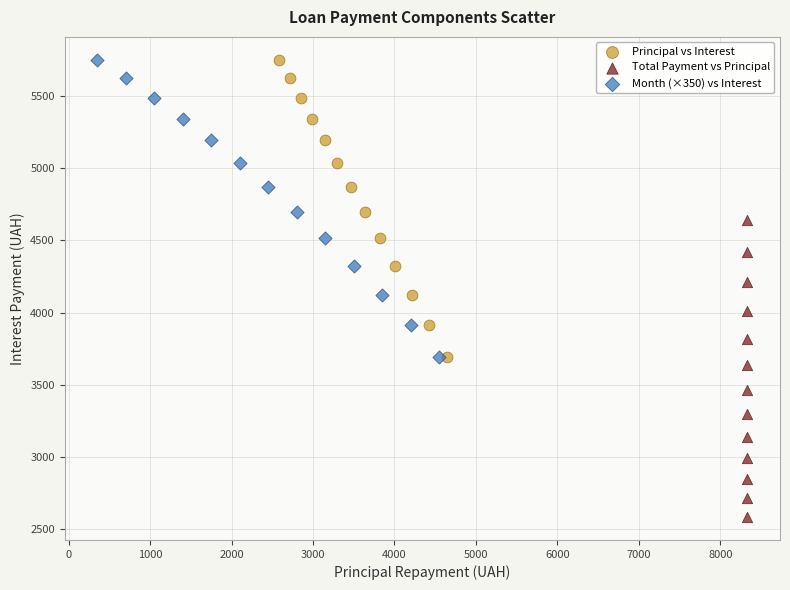

Which series contains the lowest Y value?

Total Payment vs Principal